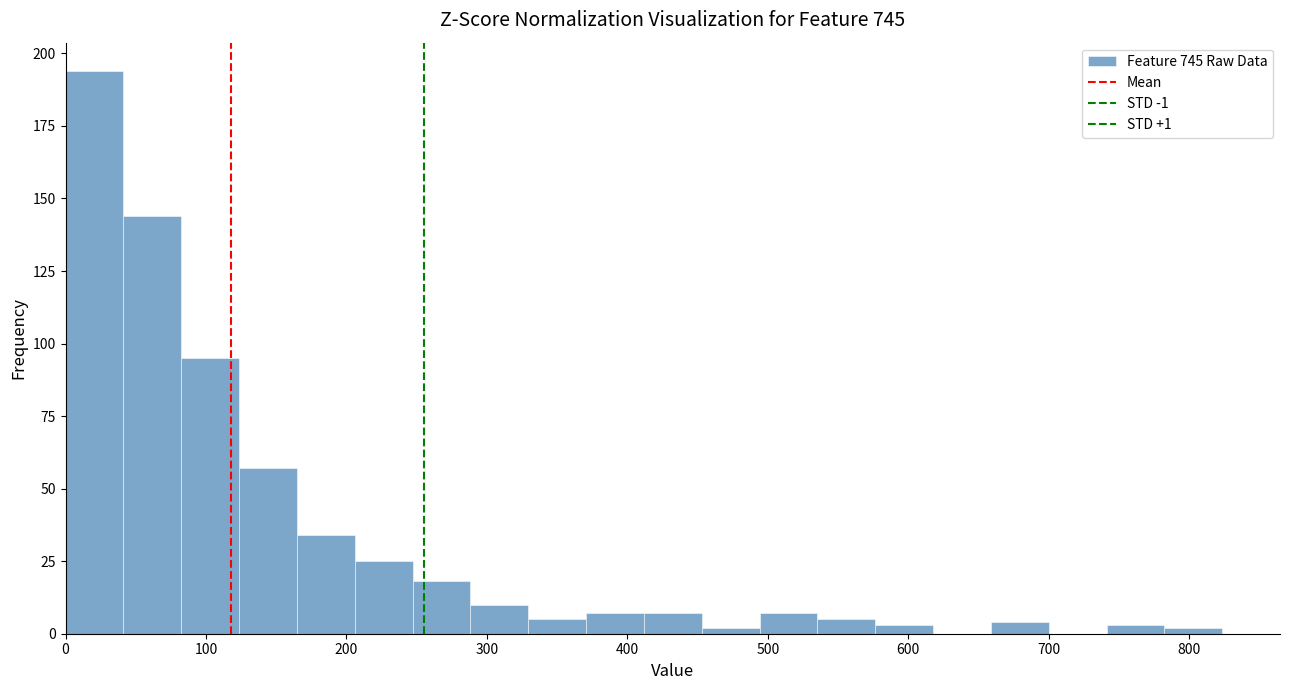

What is the height of the bar covering 540 to 580 on the x-axis? Neither the bar edges nor the heights are printed on the chart, so give them approximately, as read against the axes.

5